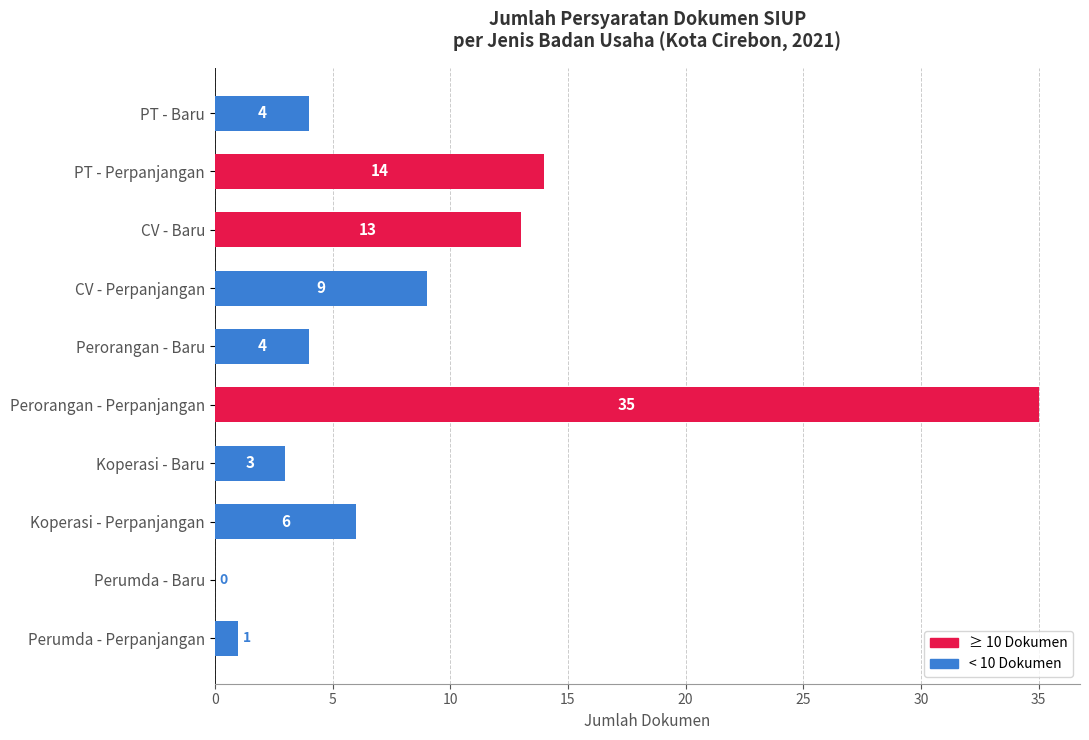

What is the change in value from CV - Perpanjangan to Perumda - Baru?

-9